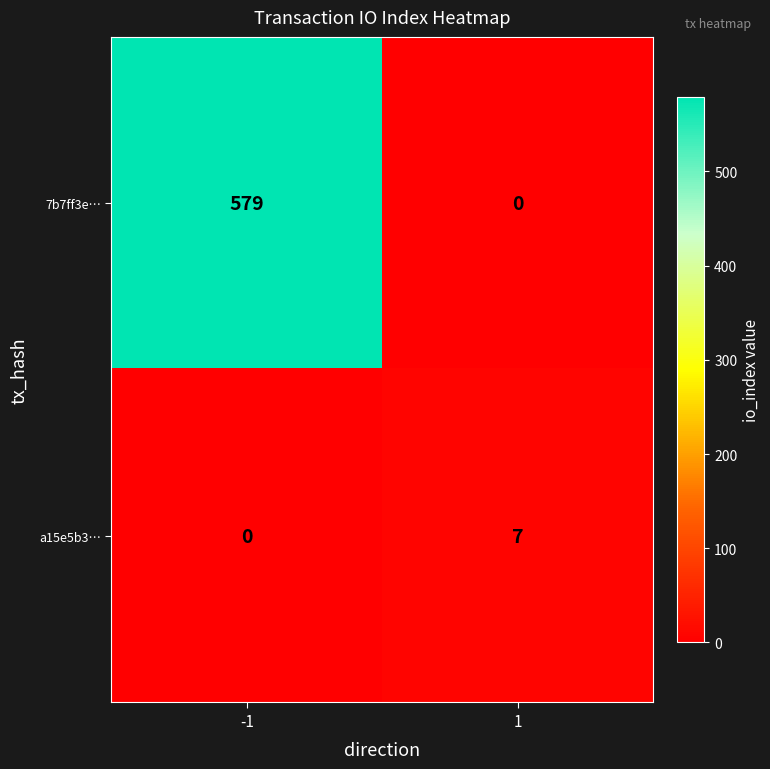

At how many categories does at least one series exceed 27?

1